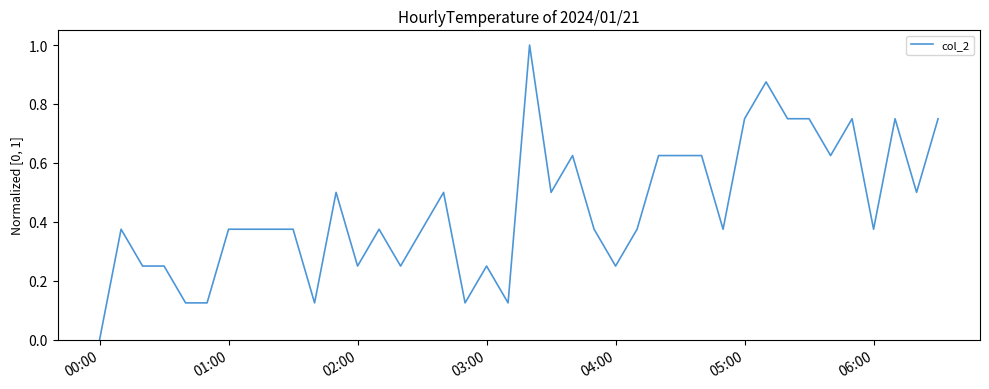

What is the maximum value shown in the chart?

1.0